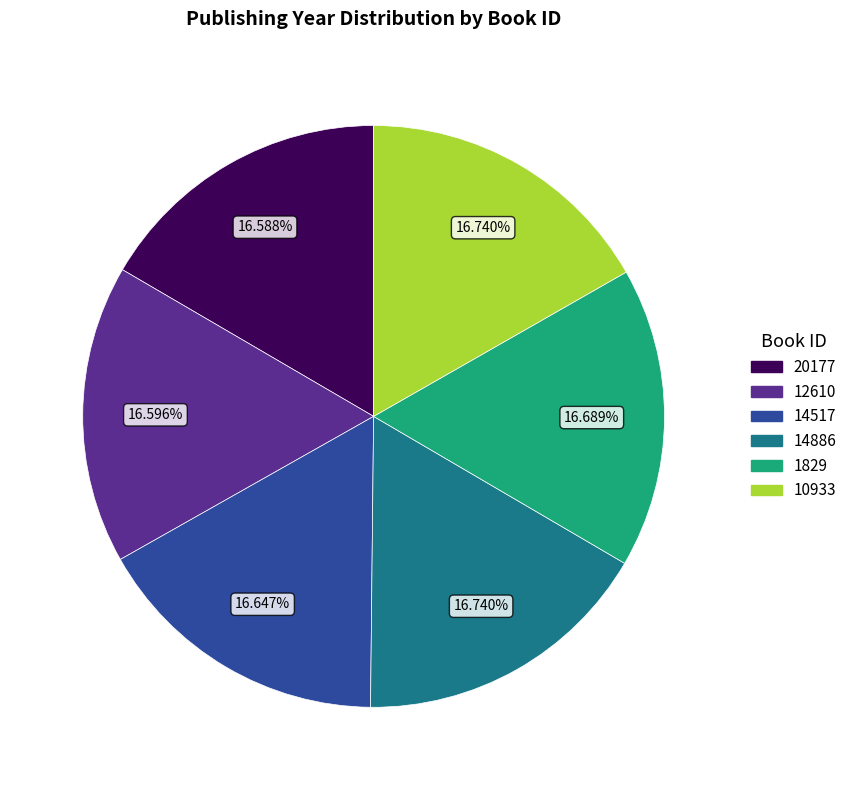

What is the total percentage of 14886 and 10933?

33.5%